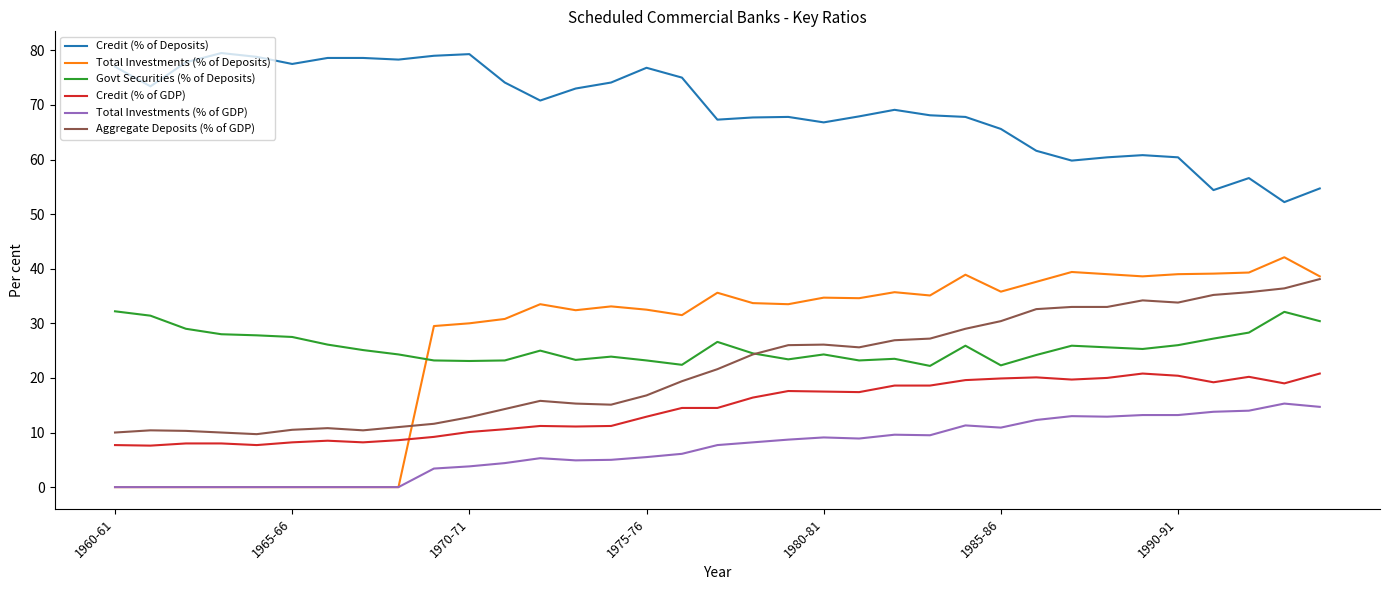

Which series has the widest spread of values?

Total Investments (% of Deposits)